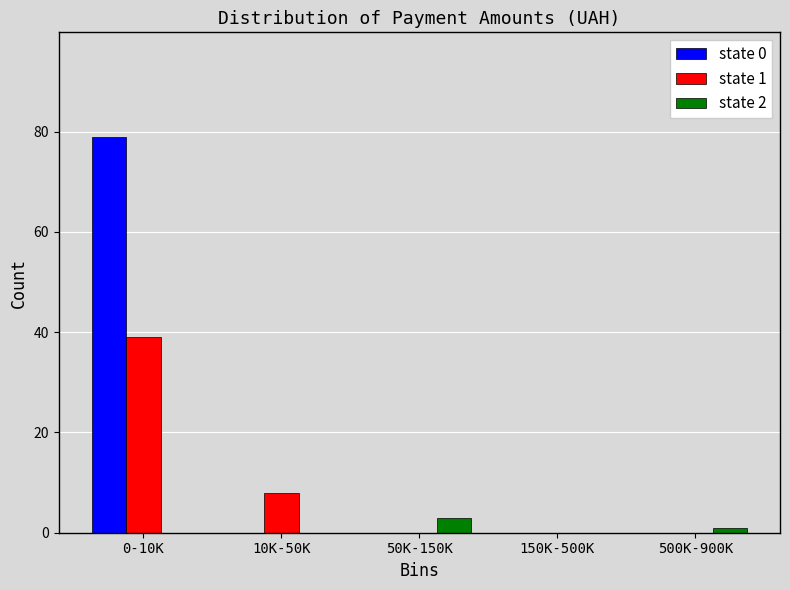

Reading left to right, extract all data points from this chart.

state 0: 0-10K=79	10K-50K=0	50K-150K=0	150K-500K=0	500K-900K=0
state 1: 0-10K=39	10K-50K=8	50K-150K=0	150K-500K=0	500K-900K=0
state 2: 0-10K=0	10K-50K=0	50K-150K=3	150K-500K=0	500K-900K=1